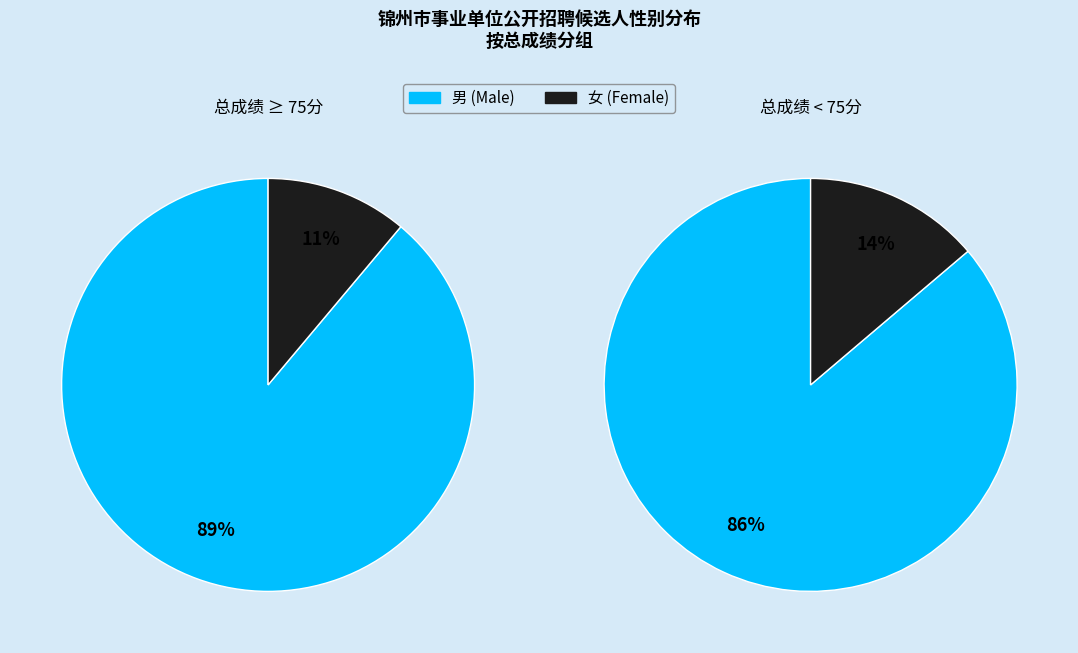

Between 女 and 男, which is larger?

男